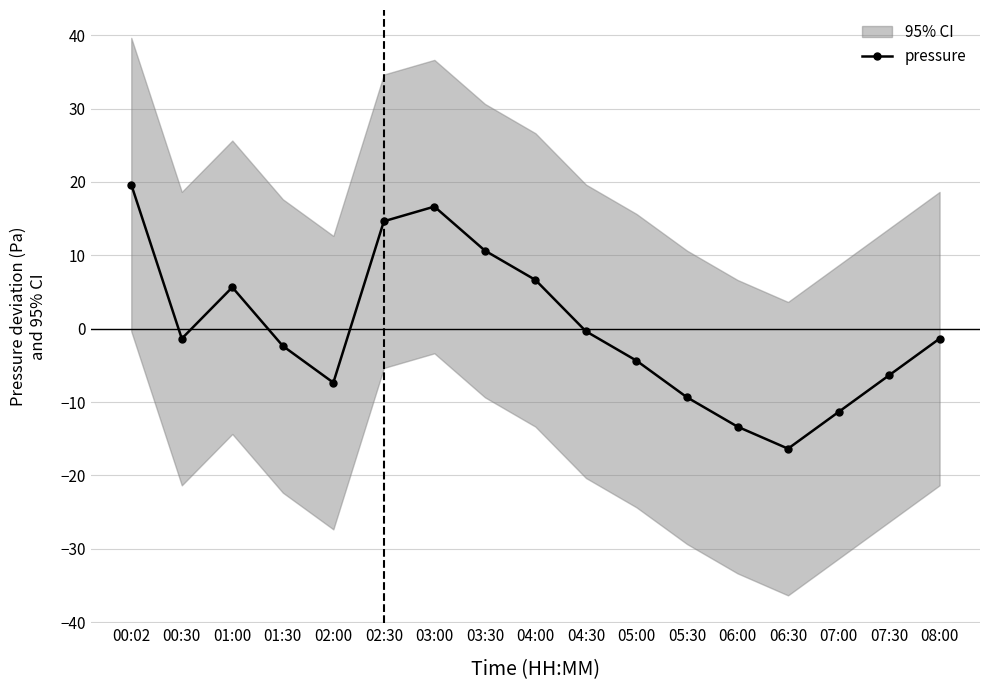

True or false: pressure has more than 2 interior local peaks.

False